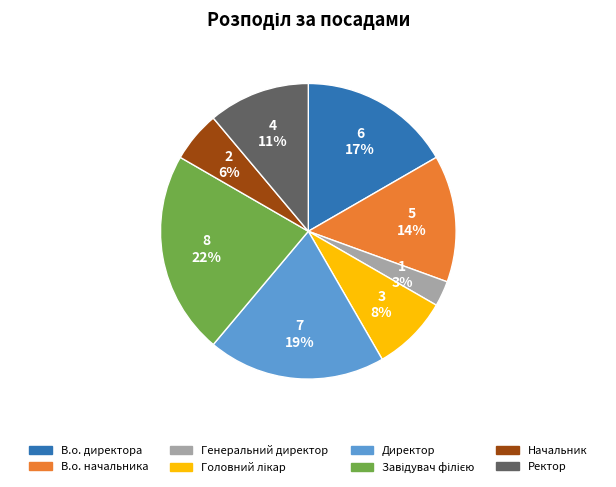

How many segments does this pie chart have?

8